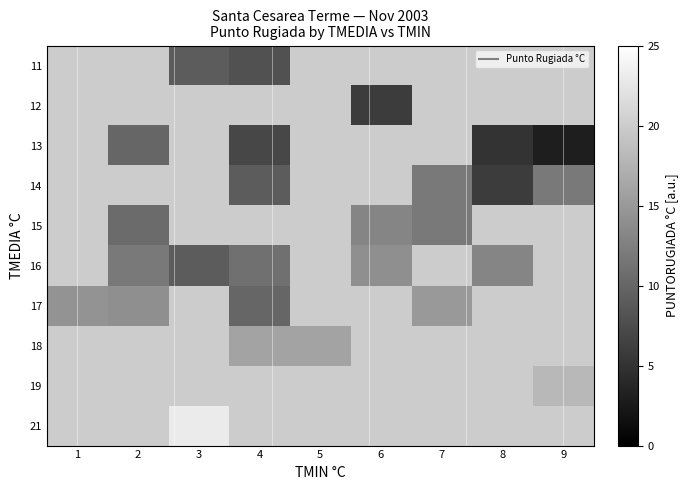

Where is row_6 nearest to the value 12?

2